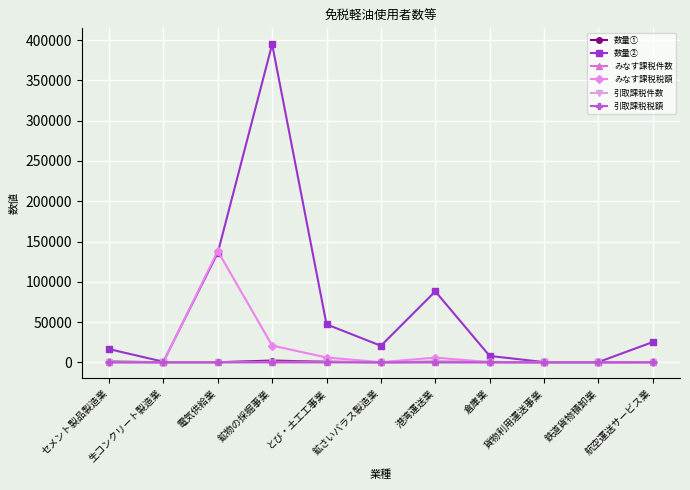

What is the minimum value for みなす課税税額?

2